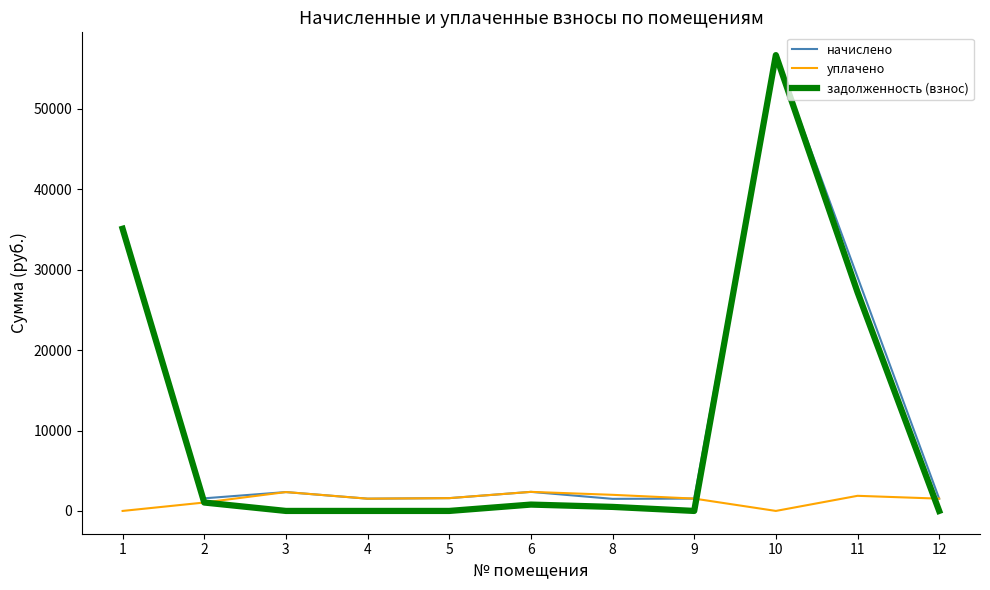

Is it true that задолженность (взнос) equals 56702.0 at 10?

True